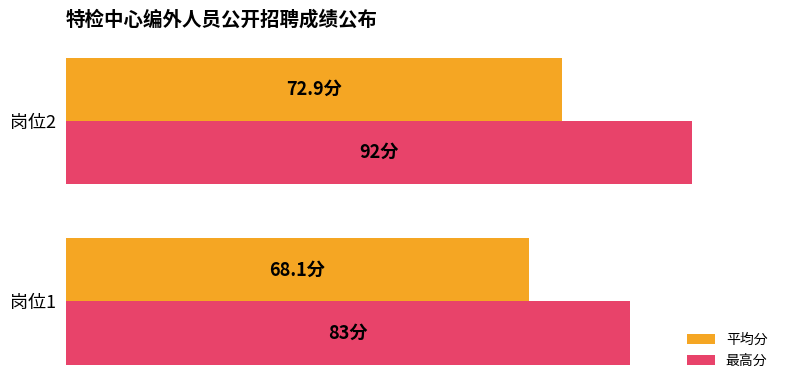

What are all the series names shown in the legend?

平均分, 最高分